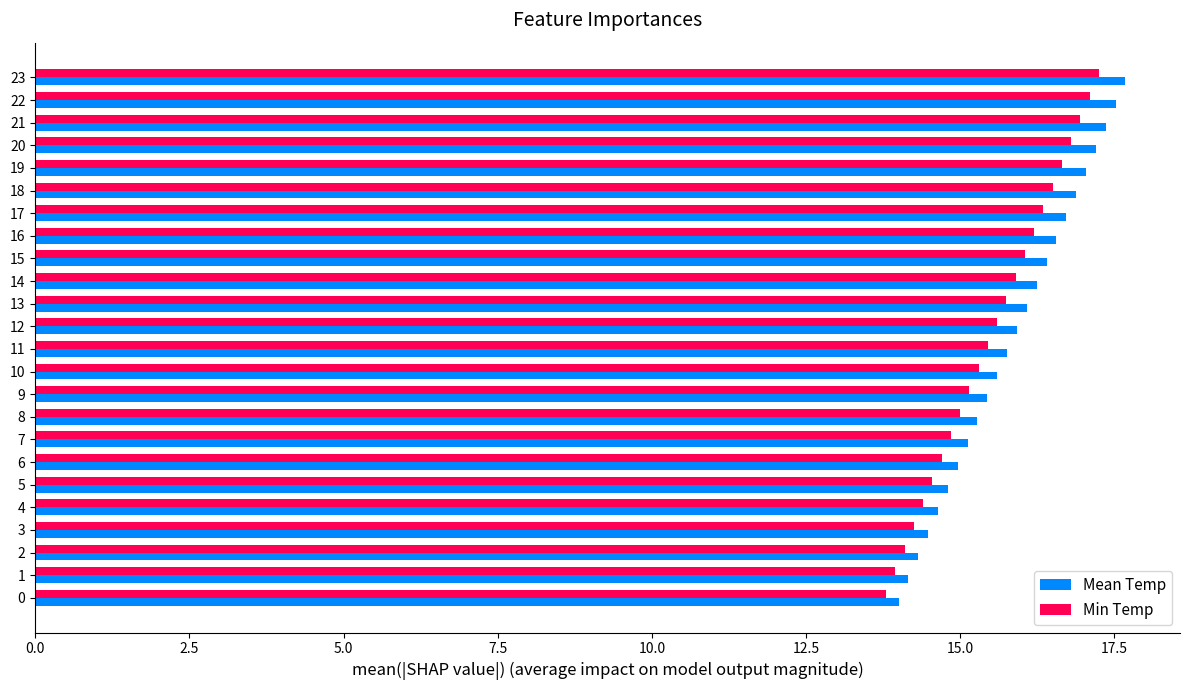

What is the total value across all series at 0?

27.8